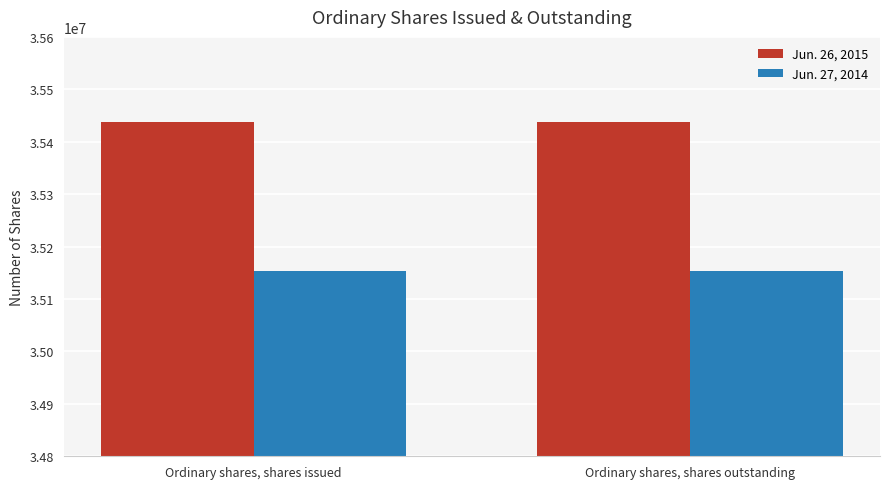

Reading left to right, transcribe all the data shown in this chart.

Jun. 26, 2015: Ordinary shares, shares issued=35437654	Ordinary shares, shares outstanding=35437654
Jun. 27, 2014: Ordinary shares, shares issued=35152772	Ordinary shares, shares outstanding=35152772